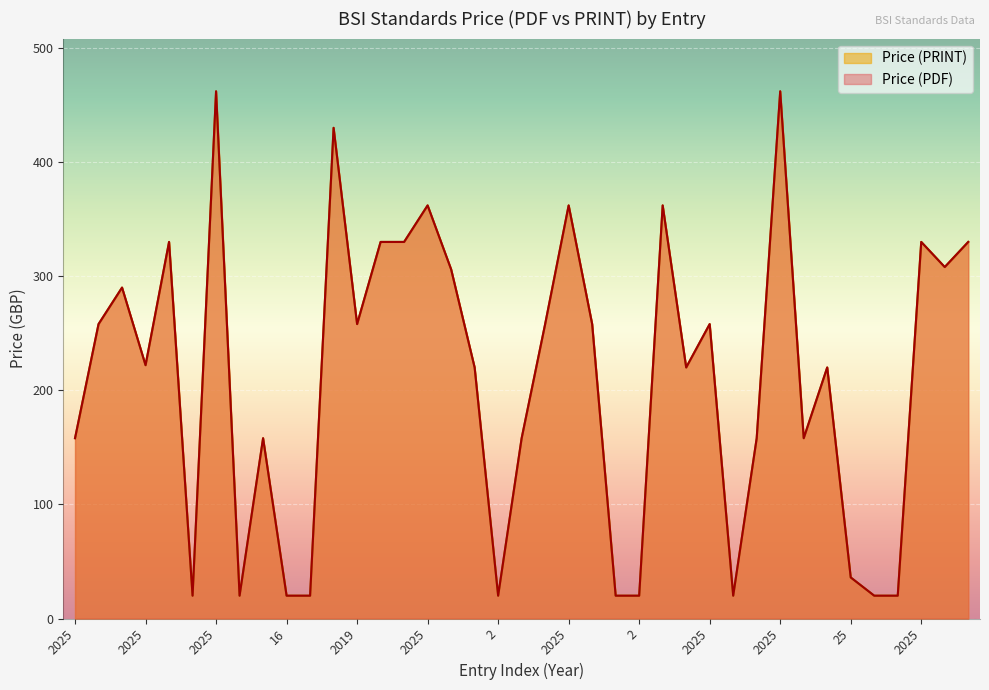

True or false: Price (PRINT) and Price (PDF) cross at least once.

False